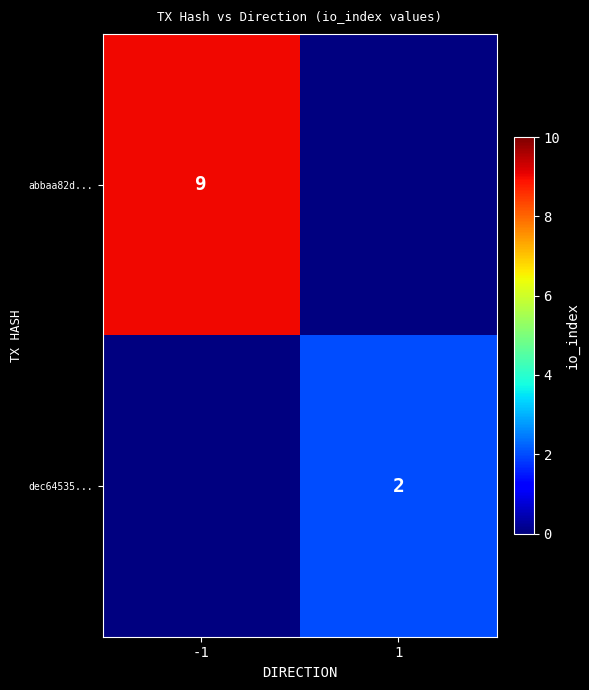

True or false: abbaa82d... has a value of 4 at -1.

False